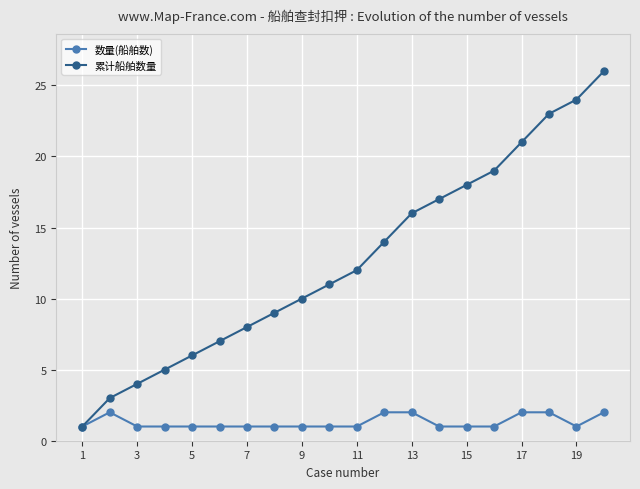

At how many categories does at least one series exceed 22?

3